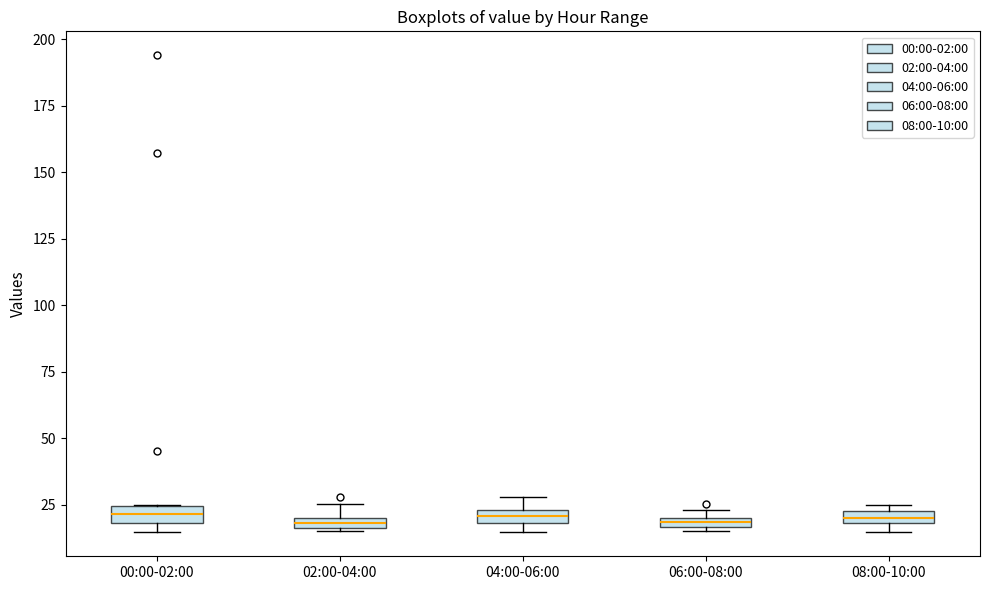

Where is the lower edge of the box for 08:00-10:00 on the y-axis? The values are not printed on the chart, so give them approximately, as read against the axis.

20